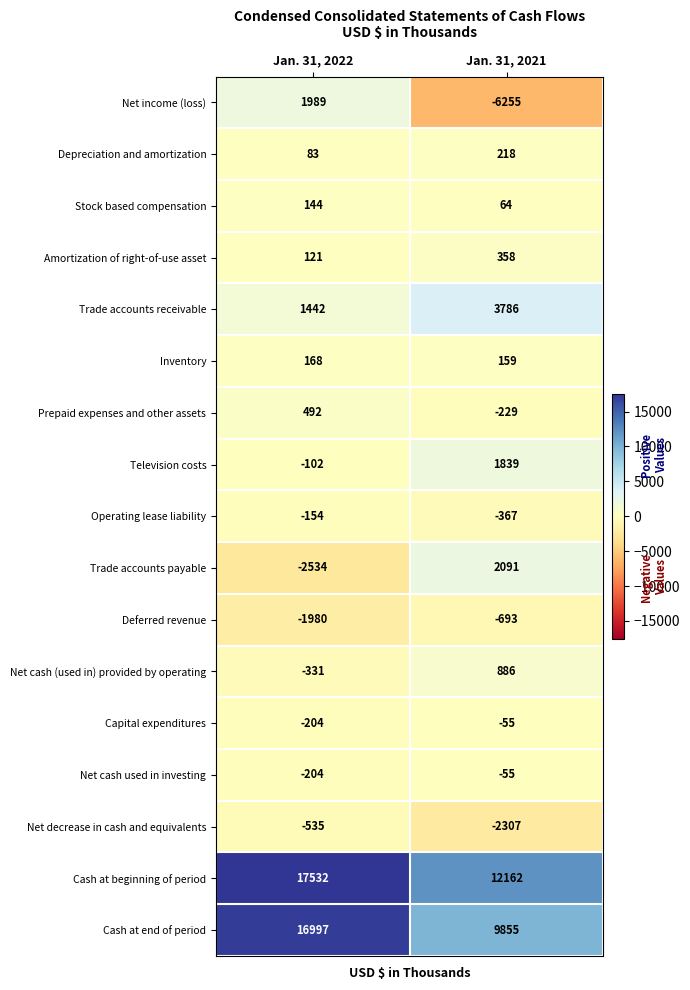

List the labels in order of Trade accounts receivable value, largest first.

Jan. 31, 2021, Jan. 31, 2022